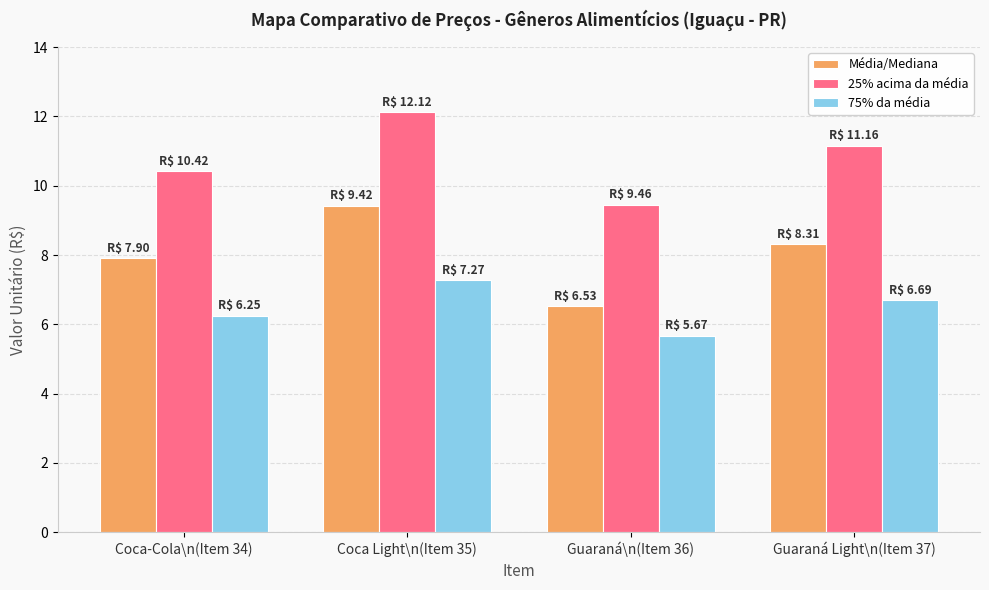

What is the spread (max minus min) of values at Coca-Cola\n(Item 34)?

4.2